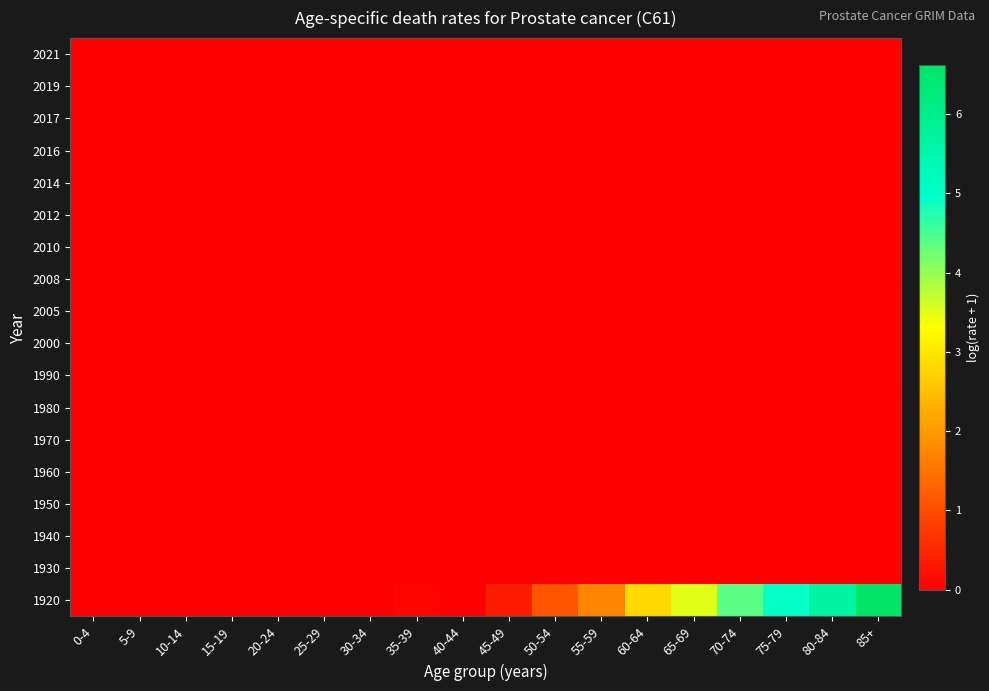

How many distinct data groups are displayed?

18